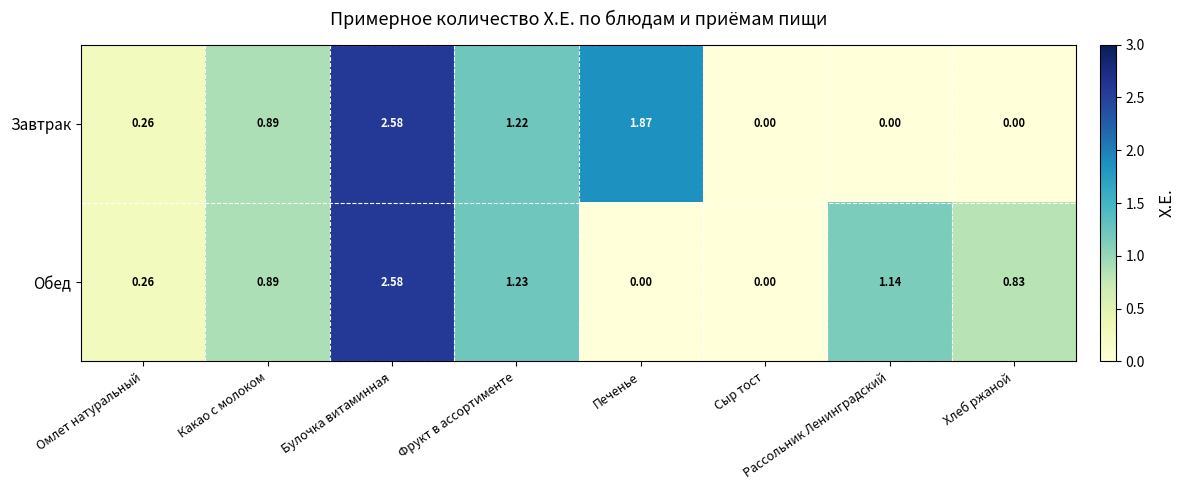

Where is Завтрак nearest to the value 1?

Какао с молоком